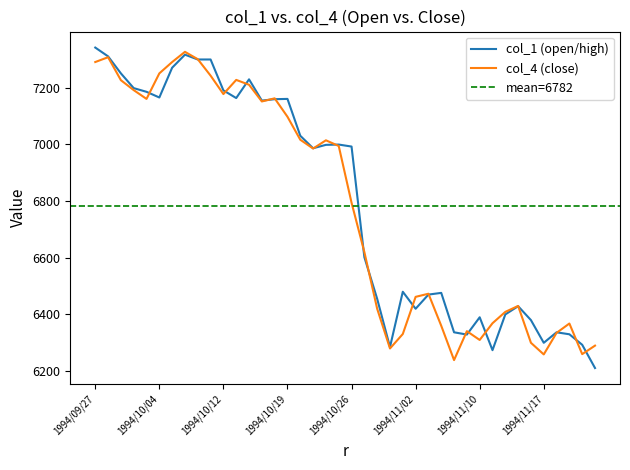

What position from the left is 1994/11/11?

32